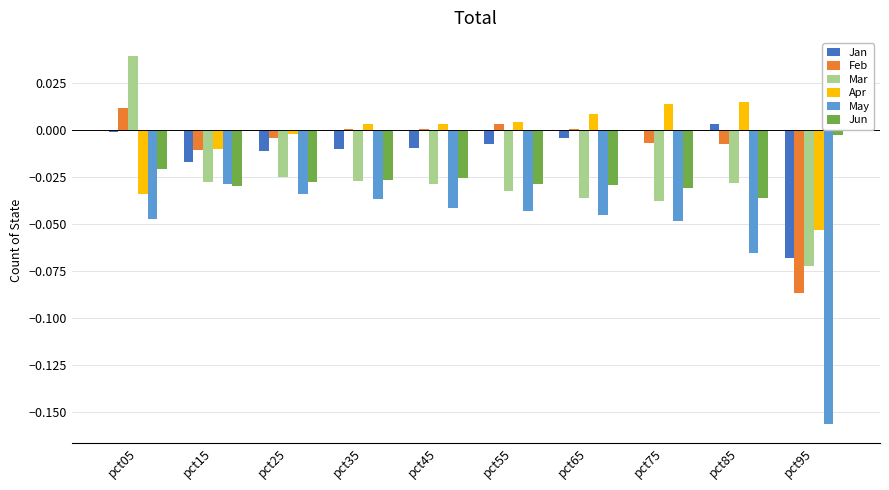

At which category is the sum across all series the highest?

pct05